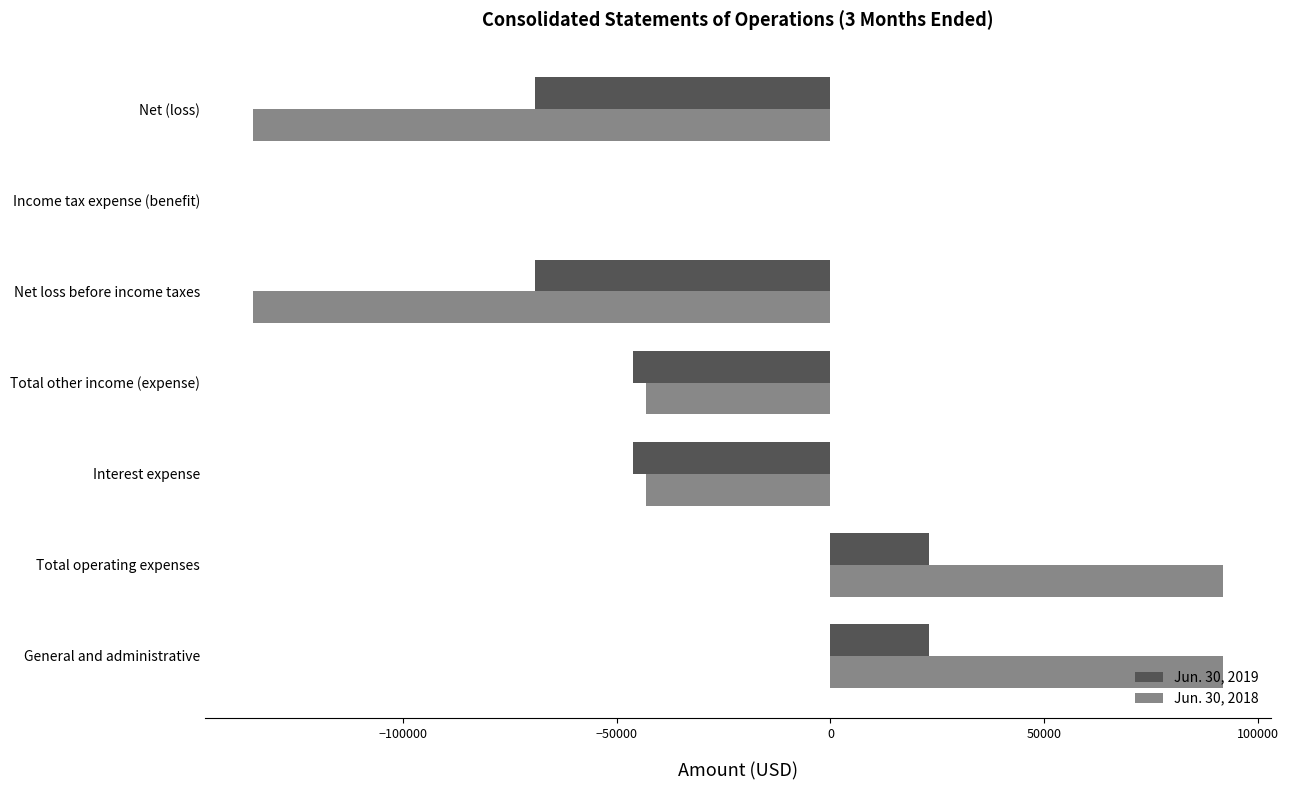

Is the value of Jun. 30, 2019 at Net (loss) greater than the value of Jun. 30, 2018 at General and administrative?

No